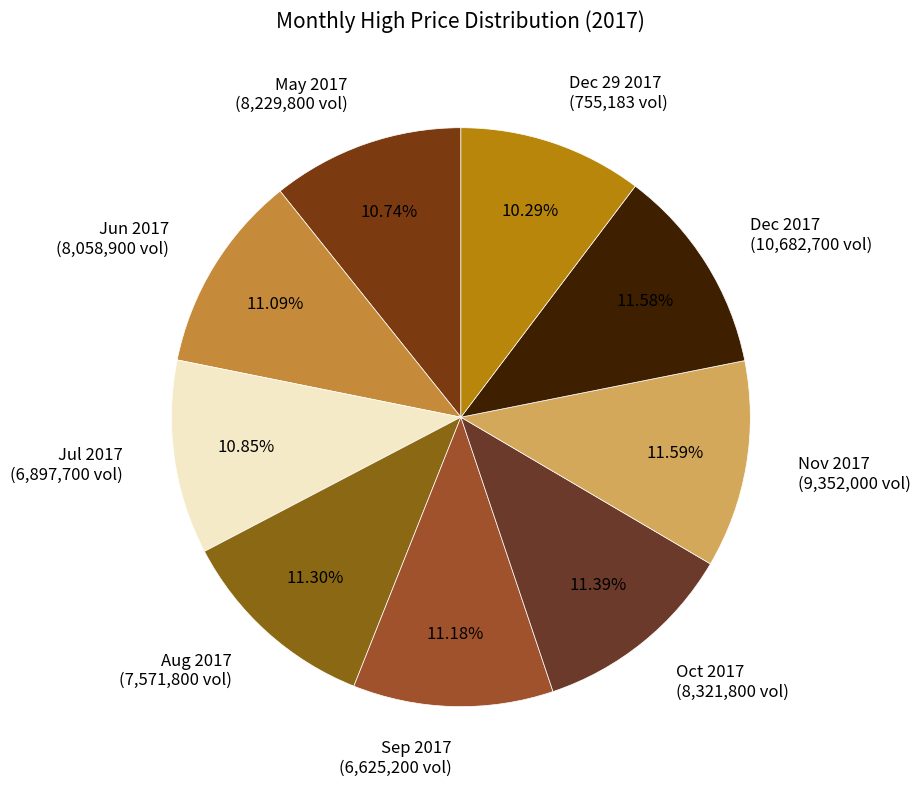

How many segments does this pie chart have?

9